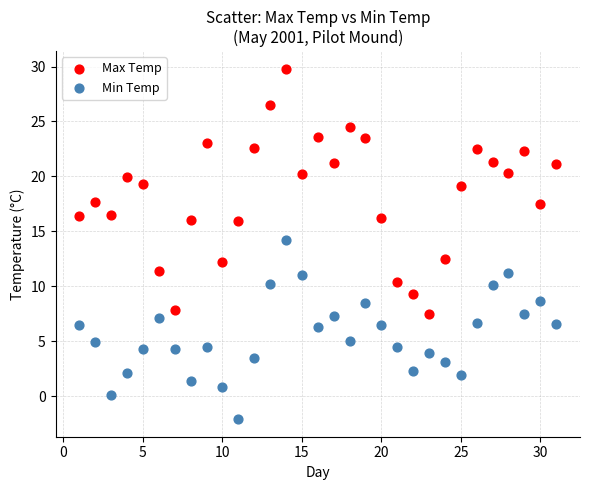

Which series contains the highest Y value?

Max Temp